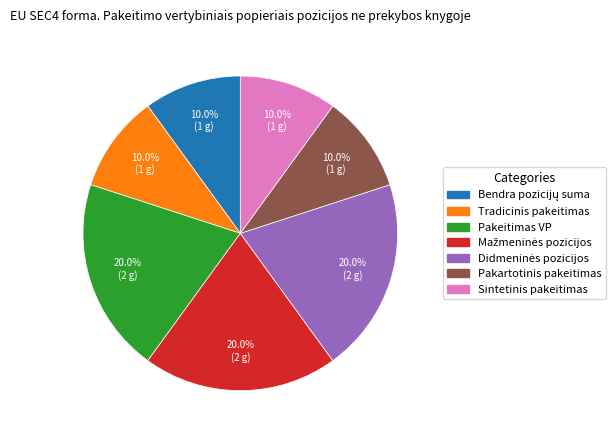

Does any single category account for the majority?

No